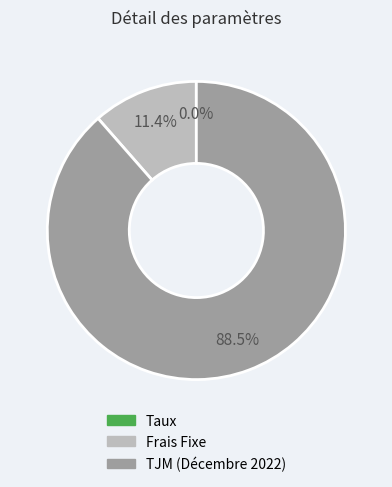

Is it true that Frais Fixe is 11% of the pie?

True